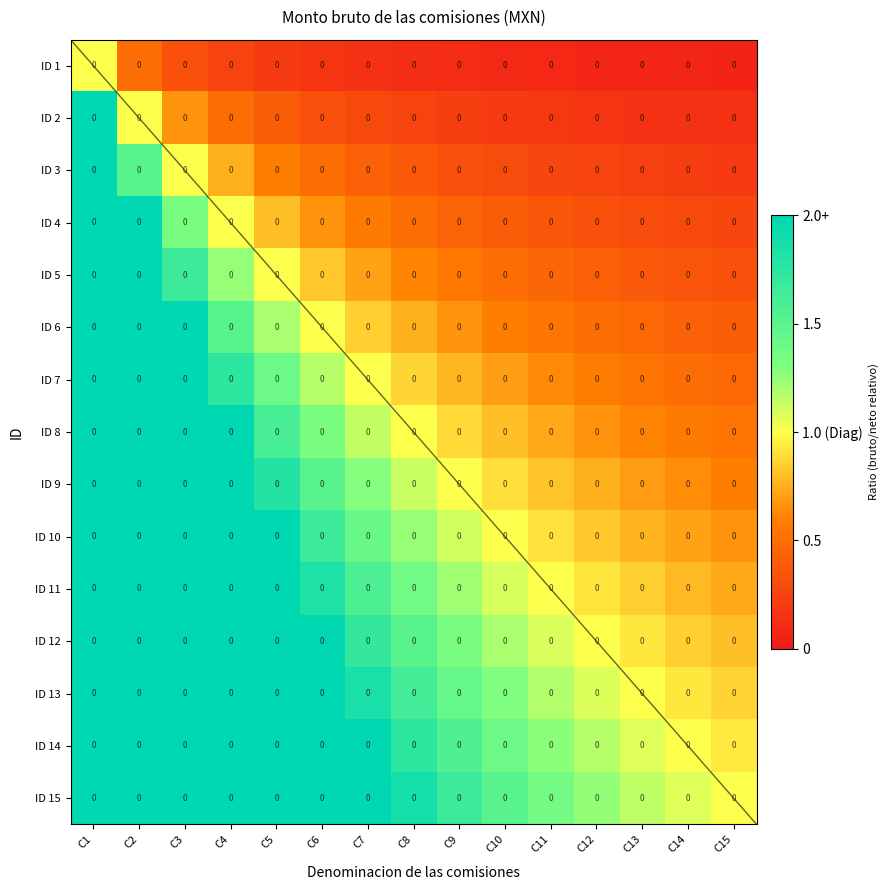

Which category has the highest value in the ID 12 series?

C1